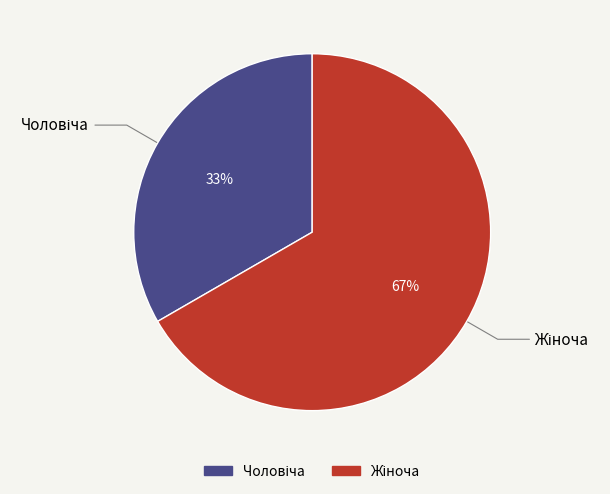

To the nearest percent, what is the average slice percentage?

50%